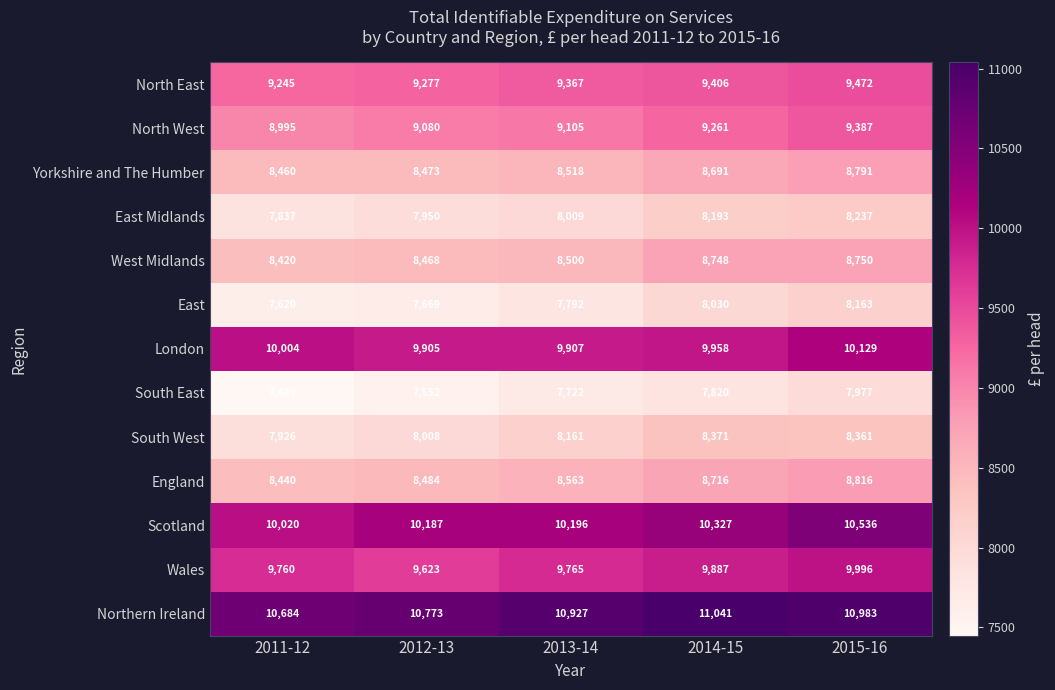

Is it true that Northern Ireland equals 3273 at 2013-14?

False